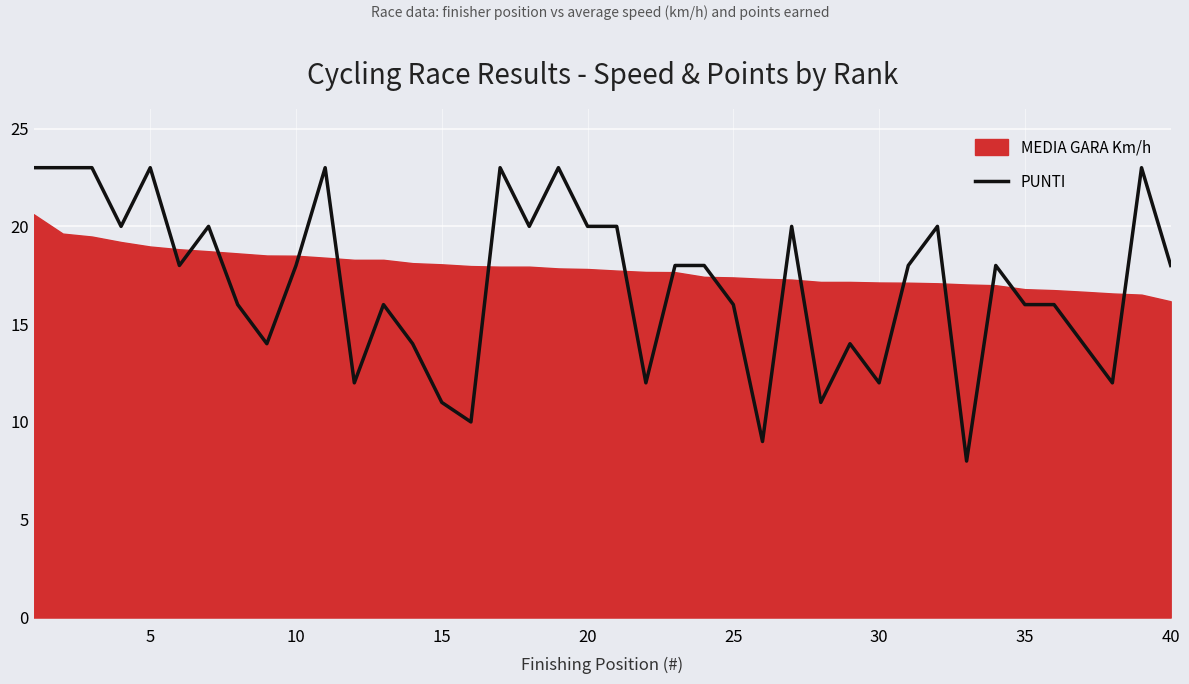

What is the maximum value shown in the chart?

23